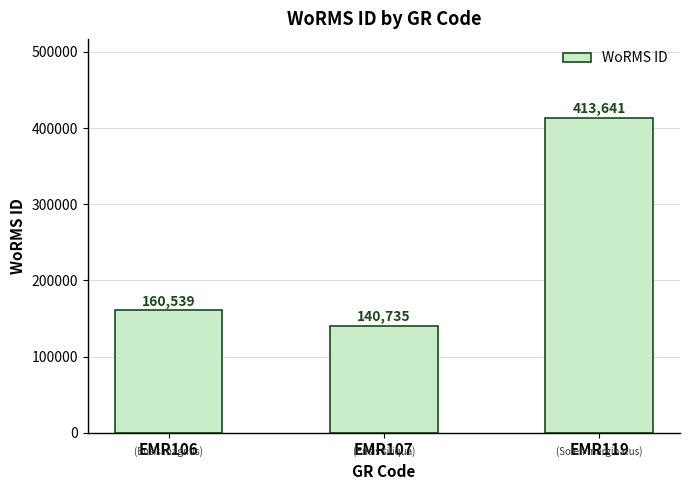

What is the difference between the second highest and minimum values?

19804